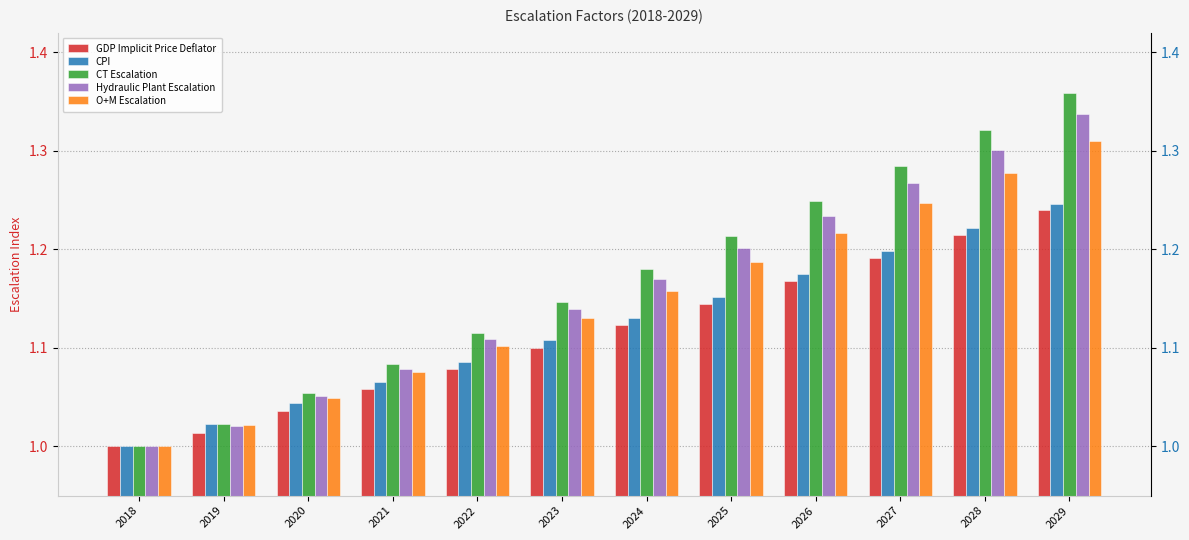

At how many categories does at least one series exceed 1?

11